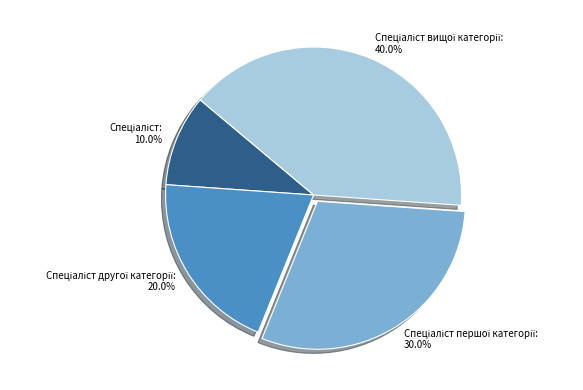

Is there any slice that represents more than half of the pie?

No